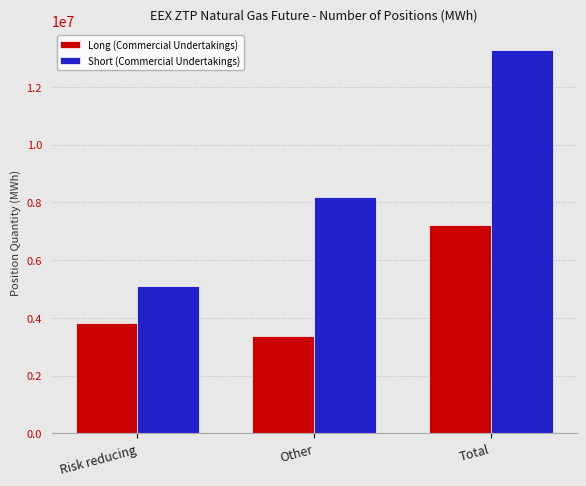

Count the number of data series in this chart.

2